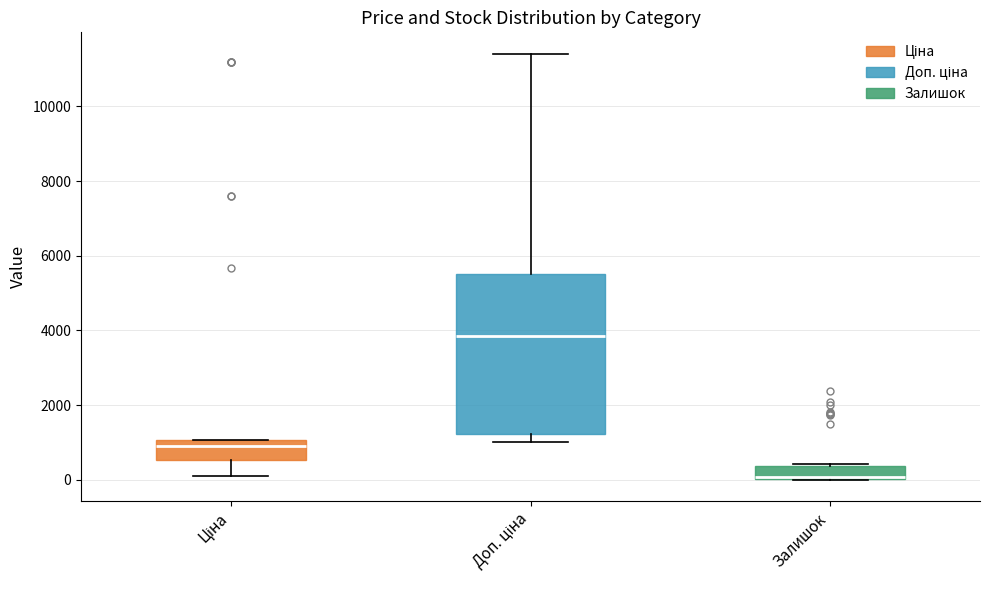

Reading left to right, read every box against the y-axis: the position of its median line, the range the box covers, and the ends of its whiskers. The values are not printed on the chart, so give them approximately, as read against the axis.

Ціна: median 800, box 600 to 1000, whiskers 200 to 1000
Доп. ціна: median 3800, box 1200 to 5400, whiskers 1000 to 11400
Залишок: median 0 (drawn on the box's lower edge), box 0 to 400, whiskers 0 to 400